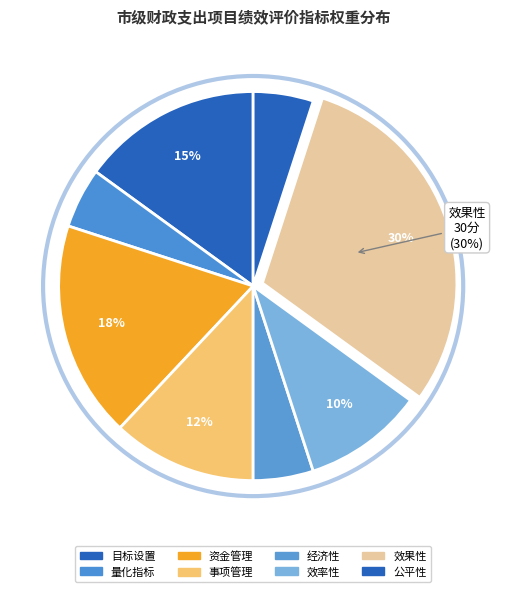

To the nearest percent, what percentage of the pie is 量化指标?

5%